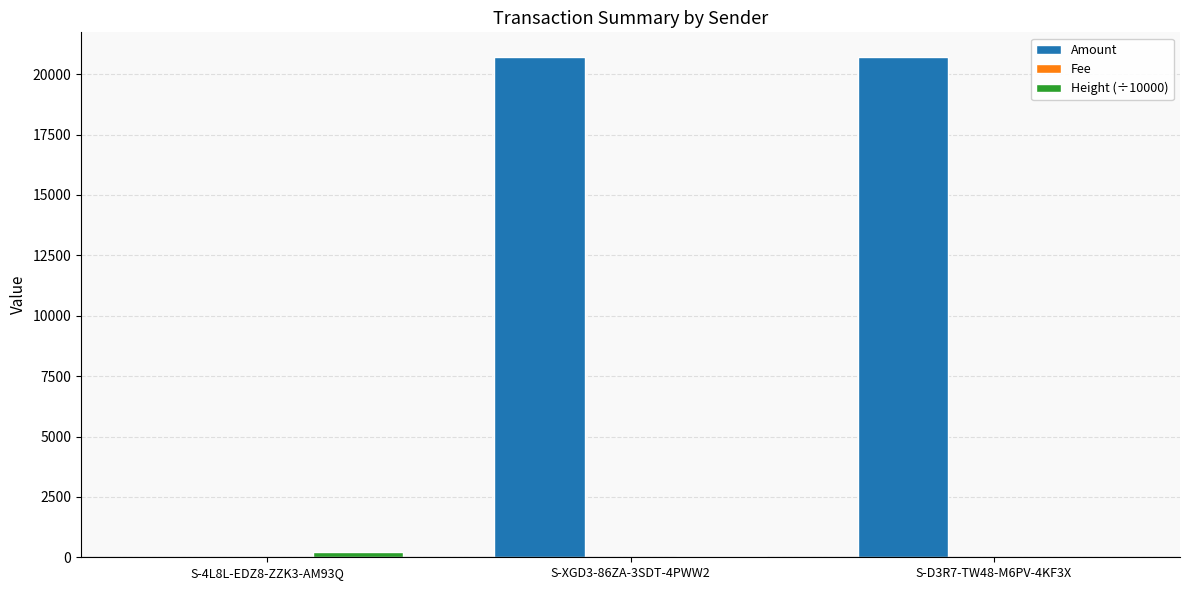

How many groups of bars are there?

3